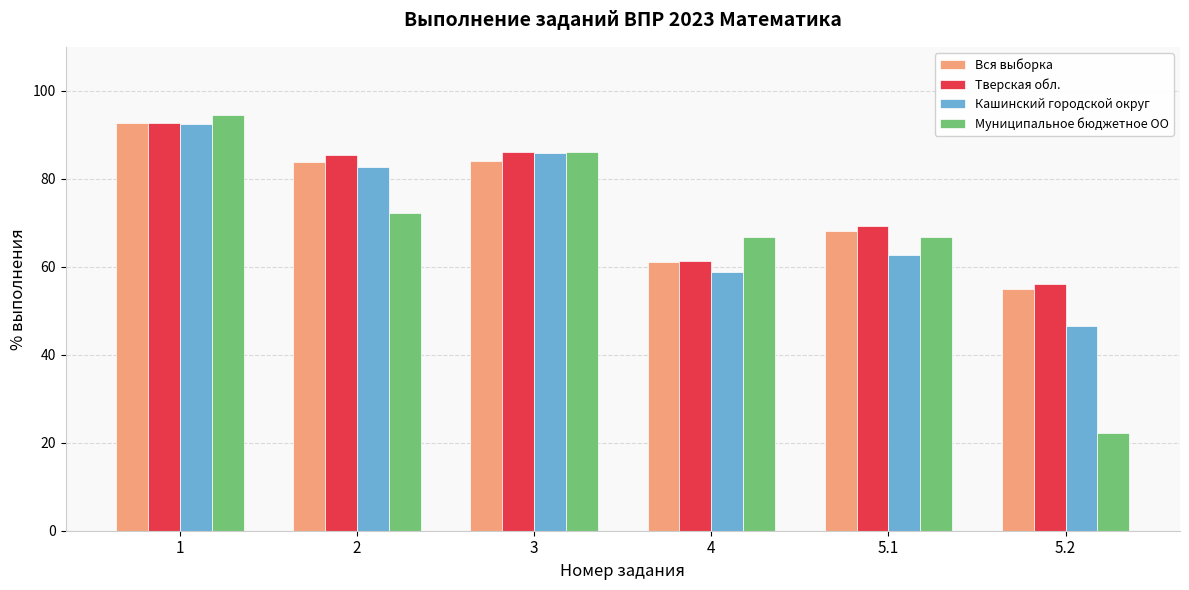

What is the label of the 4th bar from the right?

3